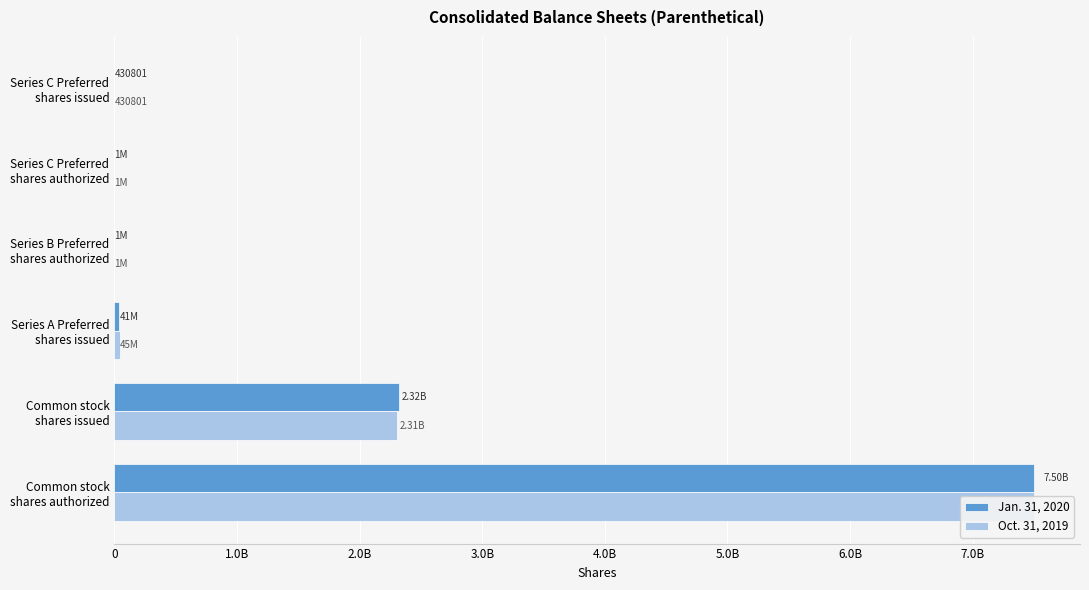

How many distinct data groups are displayed?

2